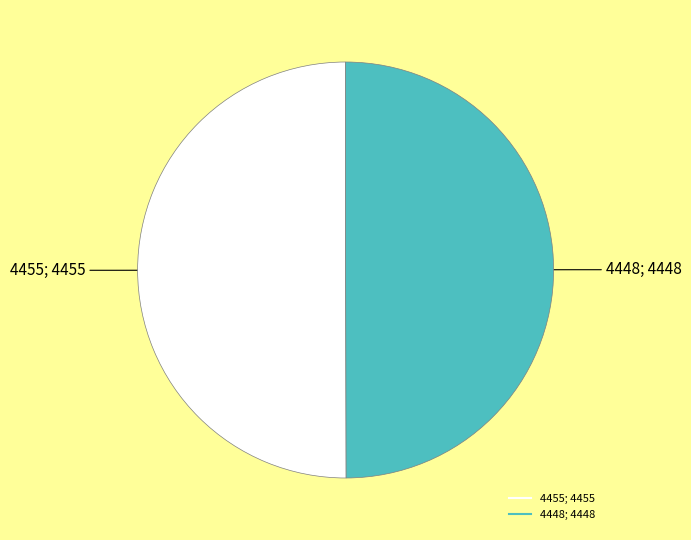

How many segments does this pie chart have?

2